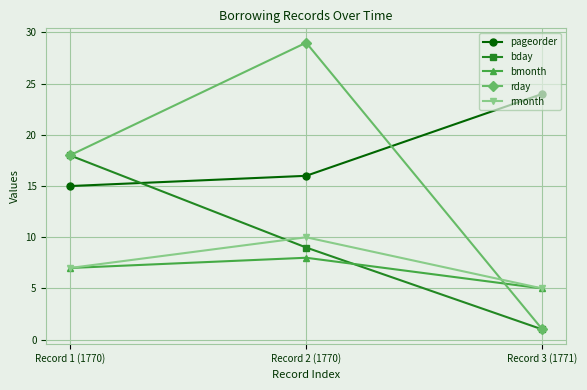

What is the label of the 3rd point from the right?

Record 1 (1770)